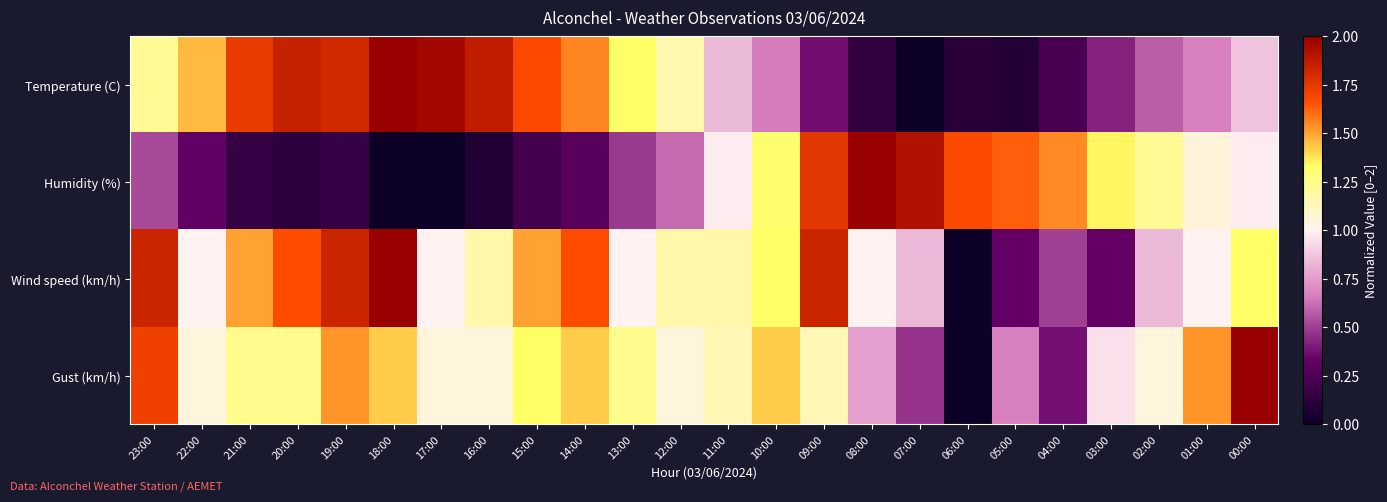

Between 23:00 and 02:00, which series saw the biggest shift?

Wind speed (km/h)